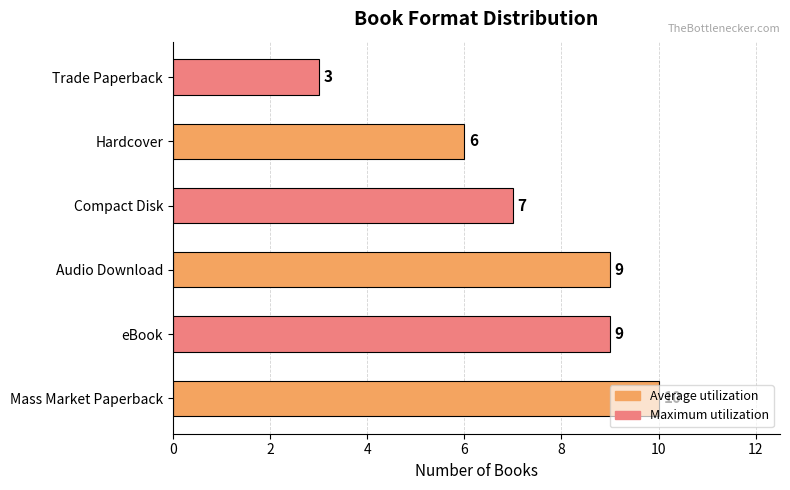

Approximately how many times larger is the value at Audio Download compared to eBook?

1.0